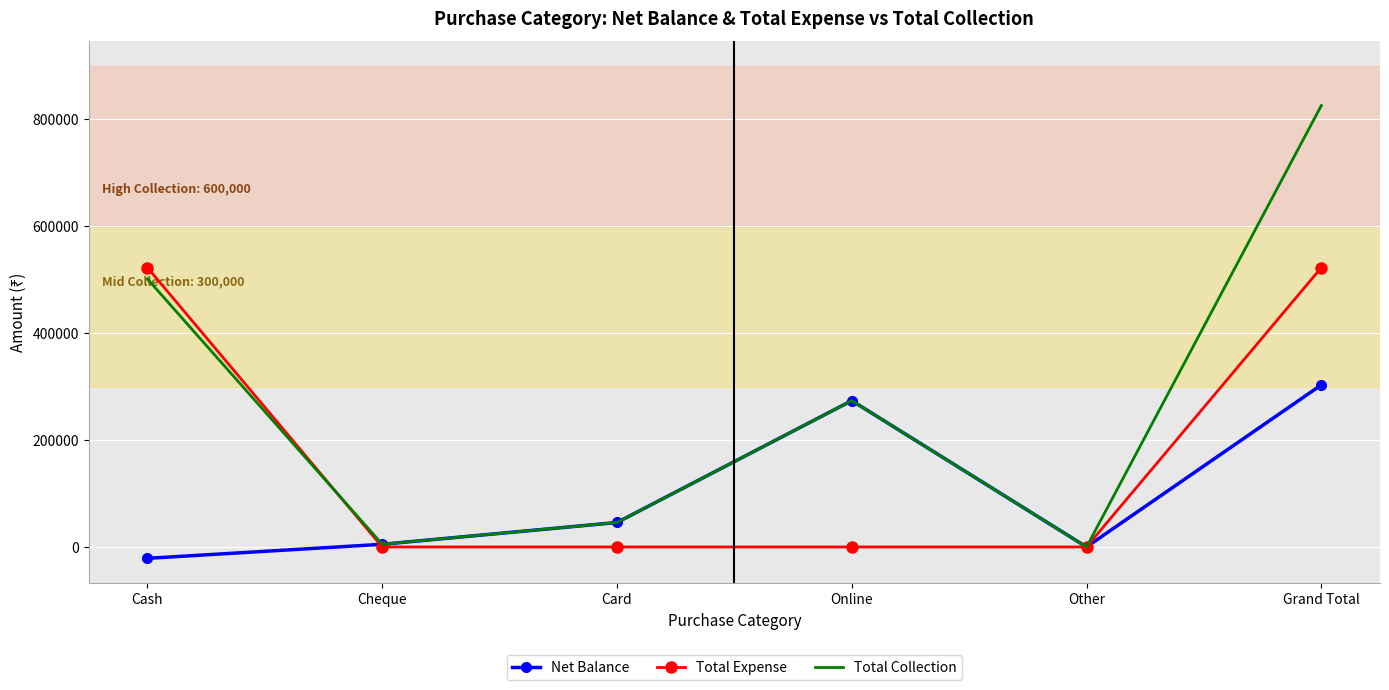

What is the difference between the second highest and second lowest values in the Total Expense series?

522705